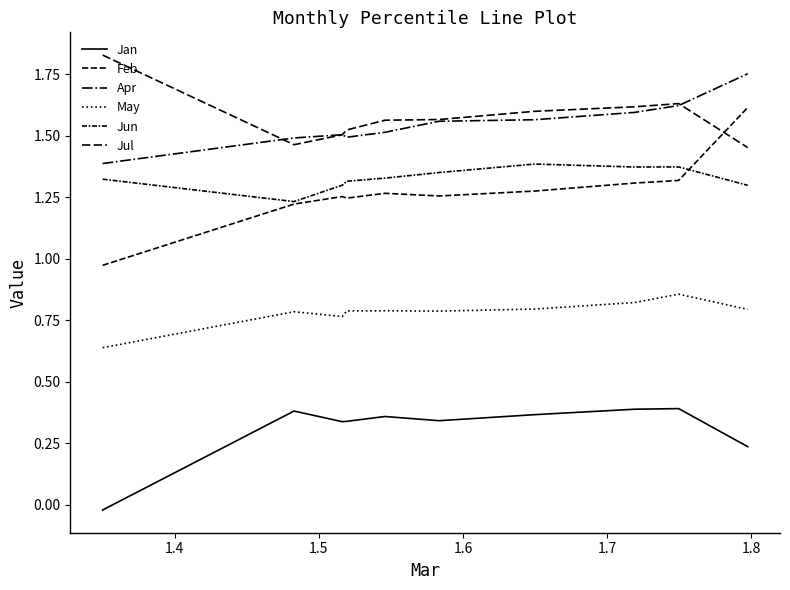

How many lines are shown in the chart?

6